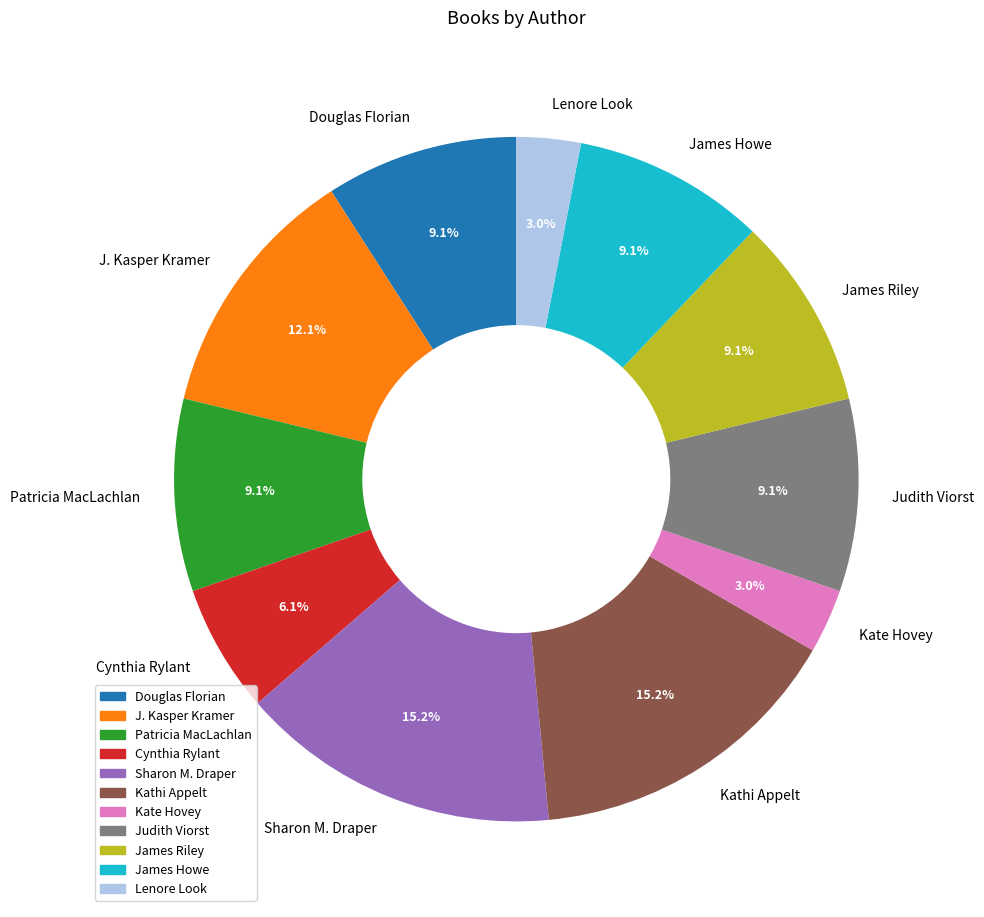

Is the sum of Judith Viorst and Sharon M. Draper greater than half?

No